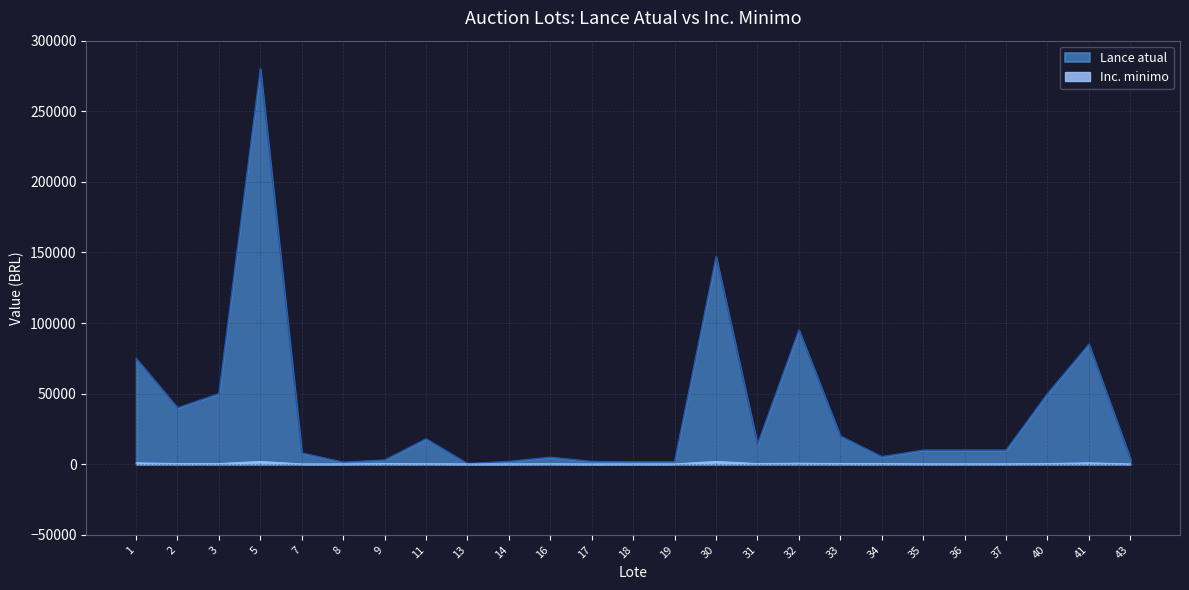

Which category has the highest value in the Inc. minimo series?

5